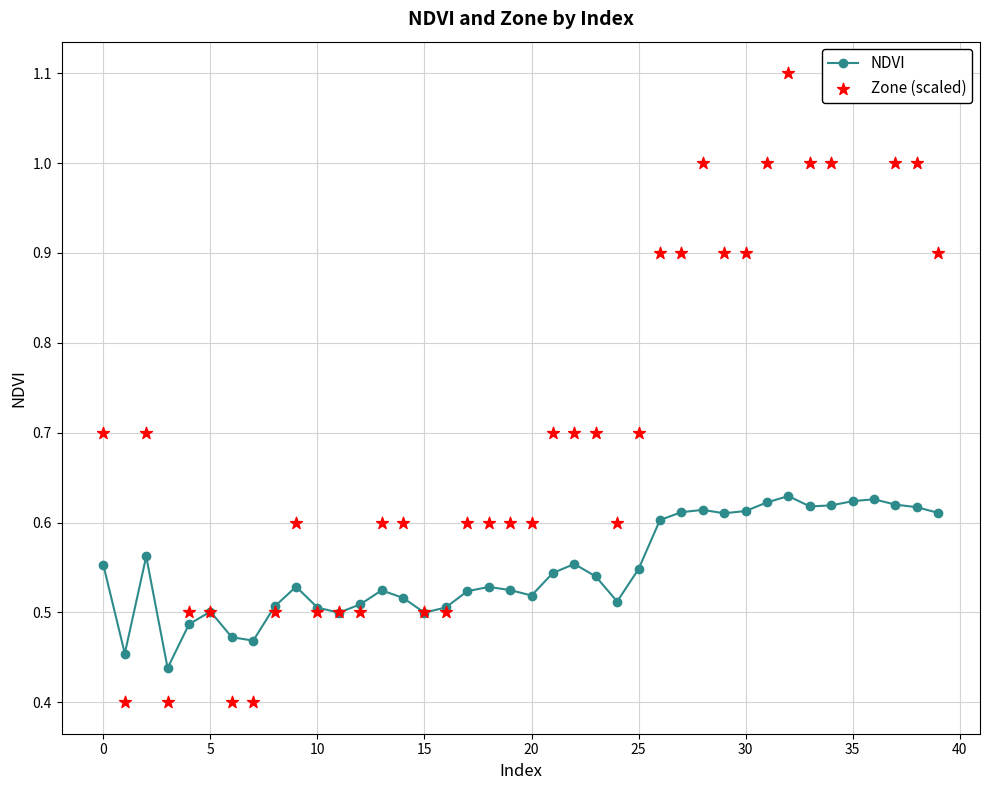

At which category is the sum across all series the highest?

32